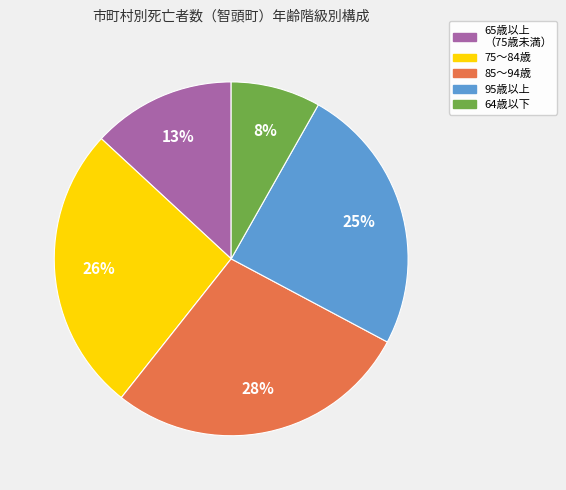

To the nearest percent, what is the average slice percentage?

20%